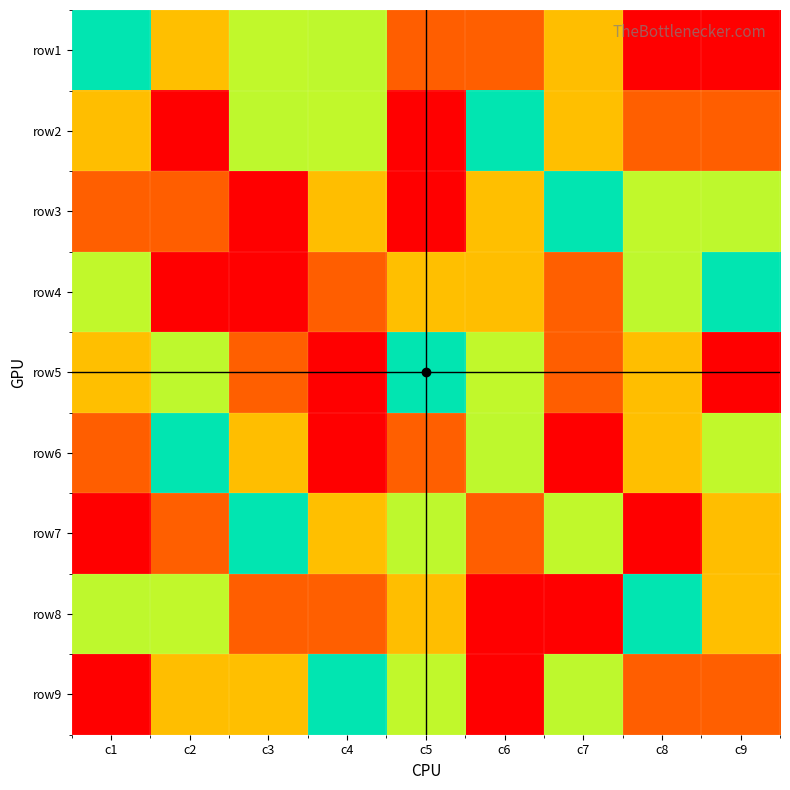

Reading left to right, list all the values displayed in this chart.

row1: c1=5	c2=3	c3=6	c4=4	c5=8	c6=2	c7=7	c8=9	c9=1
row2: c1=7	c2=1	c3=4	c4=6	c5=9	c6=5	c7=3	c8=2	c9=8
row3: c1=2	c2=8	c3=9	c4=7	c5=1	c6=3	c7=5	c8=6	c9=4
row4: c1=6	c2=9	c3=1	c4=8	c5=3	c6=7	c7=2	c8=4	c9=5
row5: c1=3	c2=4	c3=2	c4=1	c5=5	c6=6	c7=8	c8=7	c9=9
row6: c1=8	c2=5	c3=7	c4=9	c5=2	c6=4	c7=1	c8=3	c9=6
row7: c1=9	c2=2	c3=5	c4=3	c5=4	c6=8	c7=6	c8=1	c9=7
row8: c1=4	c2=6	c3=8	c4=2	c5=7	c6=1	c7=9	c8=5	c9=3
row9: c1=1	c2=7	c3=3	c4=5	c5=6	c6=9	c7=4	c8=8	c9=2